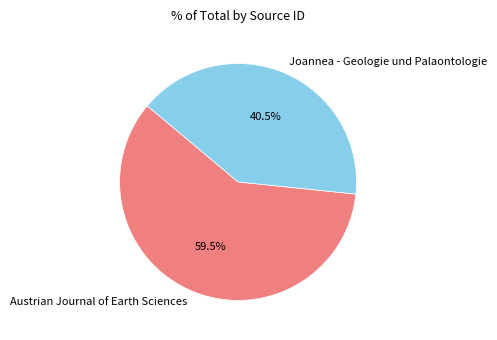

Which has a higher value, Austrian Journal of Earth Sciences or Joannea - Geologie und Palaontologie?

Austrian Journal of Earth Sciences